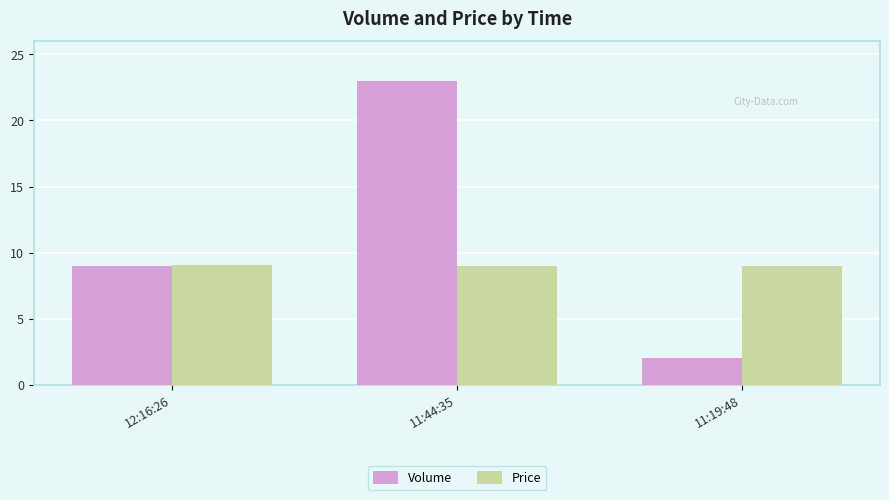

Rank the series by their average value, from lowest to highest.

Price, Volume